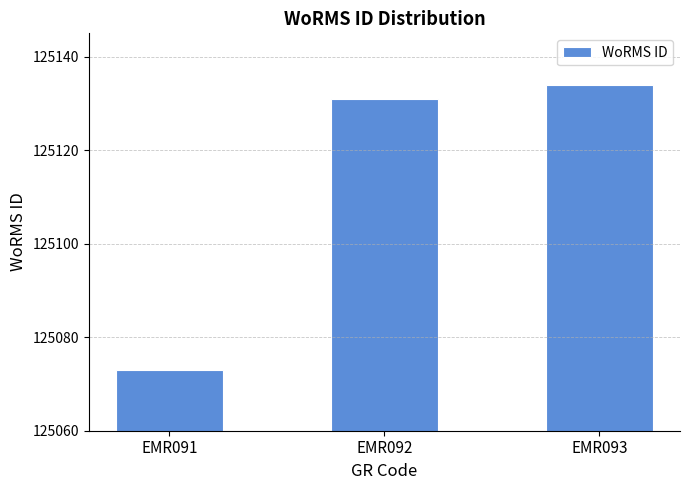

Is it true that the value at EMR092 is 125131?

True